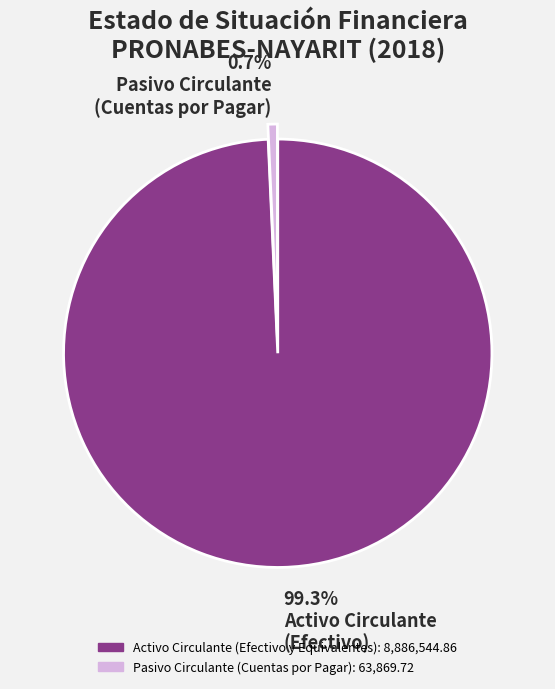

Combined, what portion of the pie is Activo Circulante (Efectivo y Equivalentes) and Pasivo Circulante (Cuentas por Pagar)?

100.0%